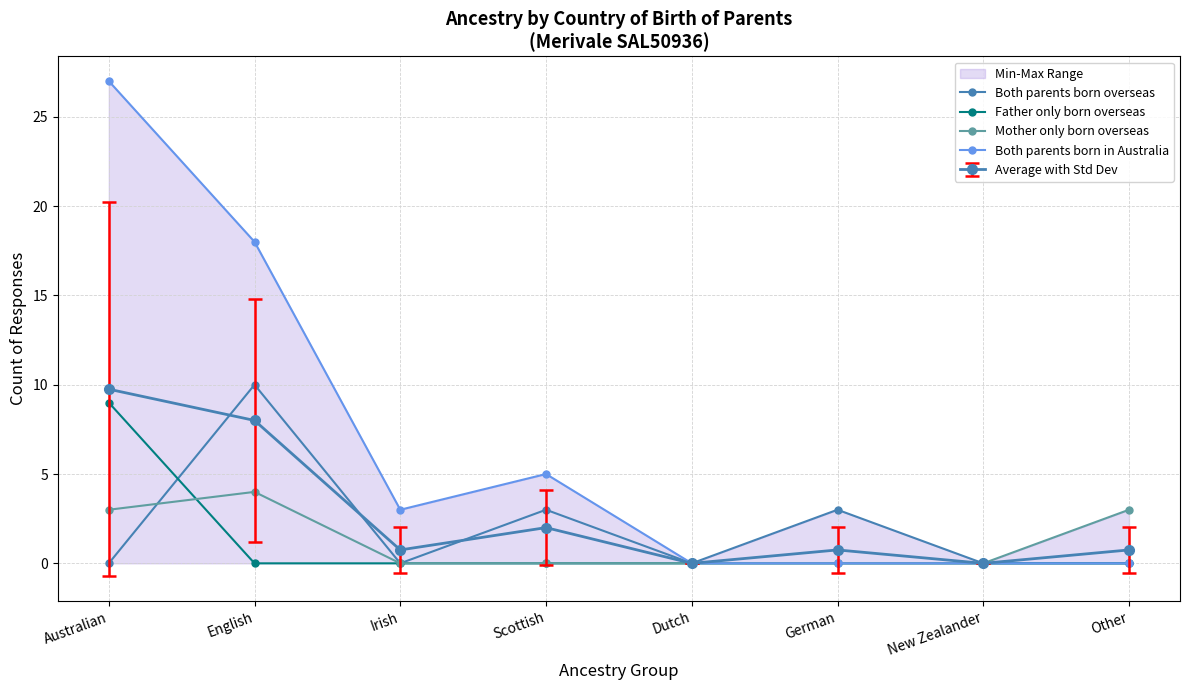

What is the average value of the Both parents born overseas series?

2